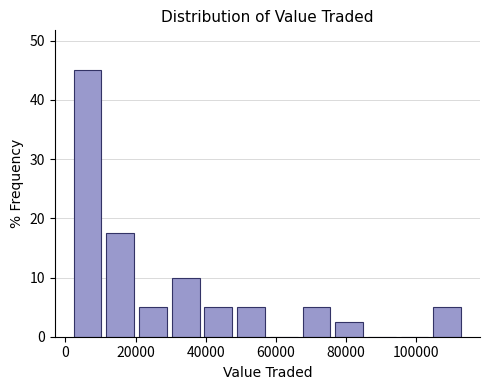

What is the height of the bar covering 76000 to 86000 on the x-axis? Neither the bar edges nor the heights are printed on the chart, so give them approximately, as read against the axes.

3